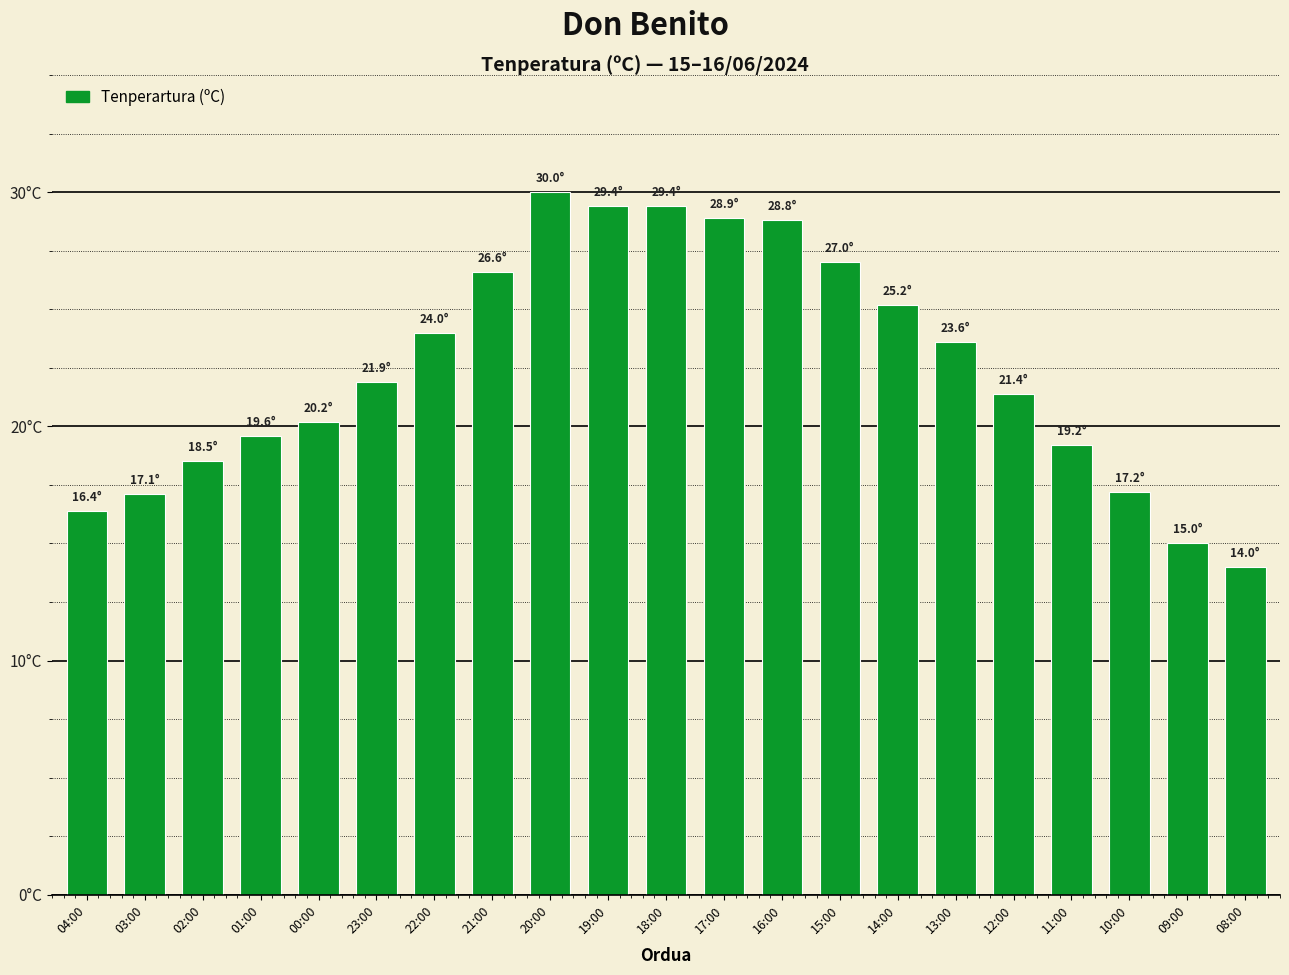

True or false: the data shows 29.0 at 04:00.

False